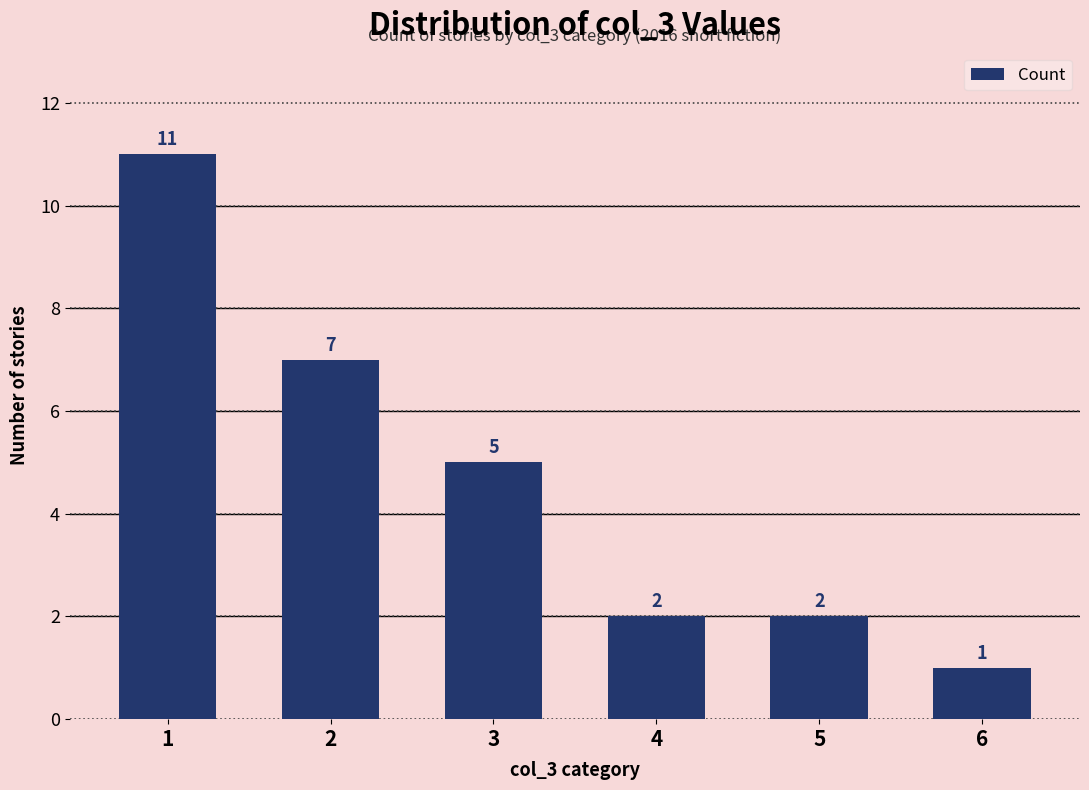

How many values are between 2 and 7?

4